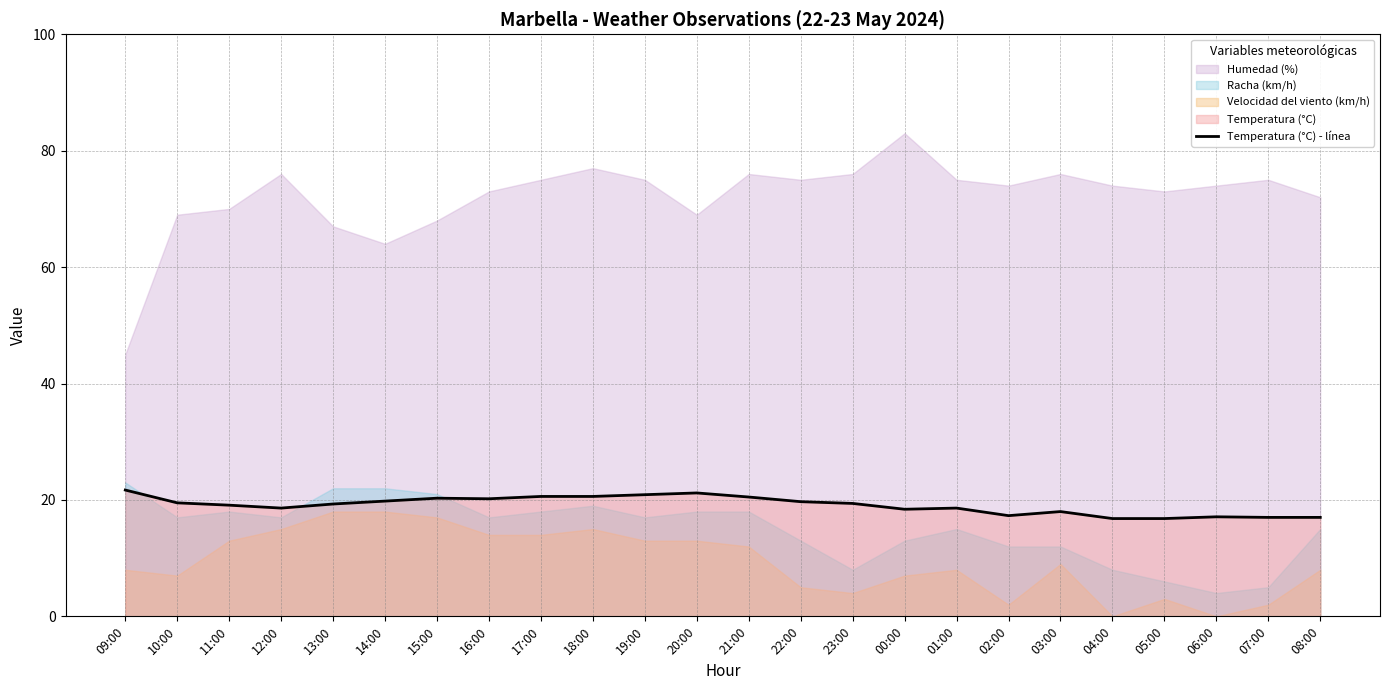

What is the change in value from 22:00 to 03:00?

-1.7